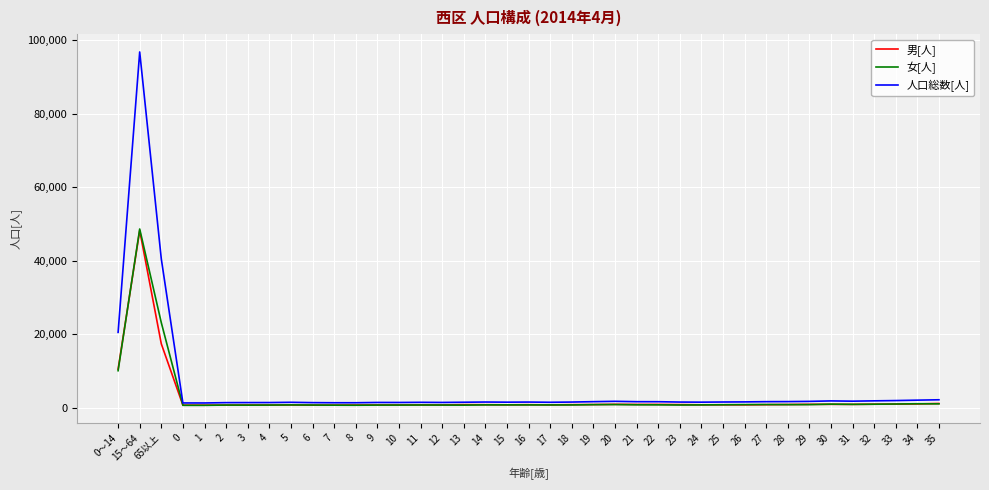

At which category is the sum across all series the highest?

15～64